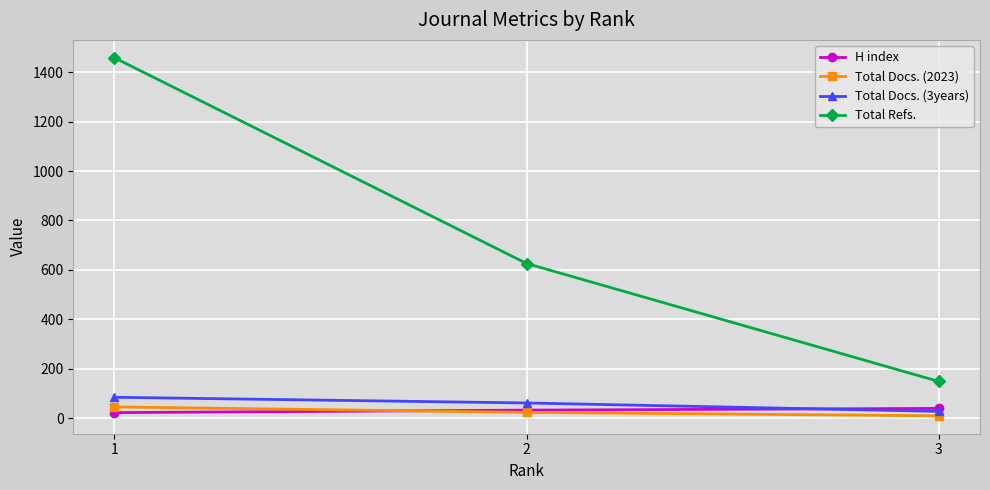

What is the value of the H index point at the 3rd from the left?

40